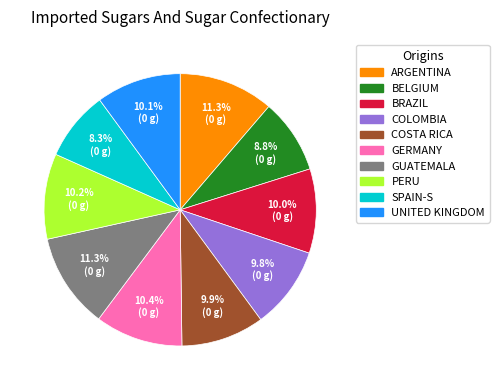

What is the ratio of the value at BRAZIL to the value at ARGENTINA?

0.9